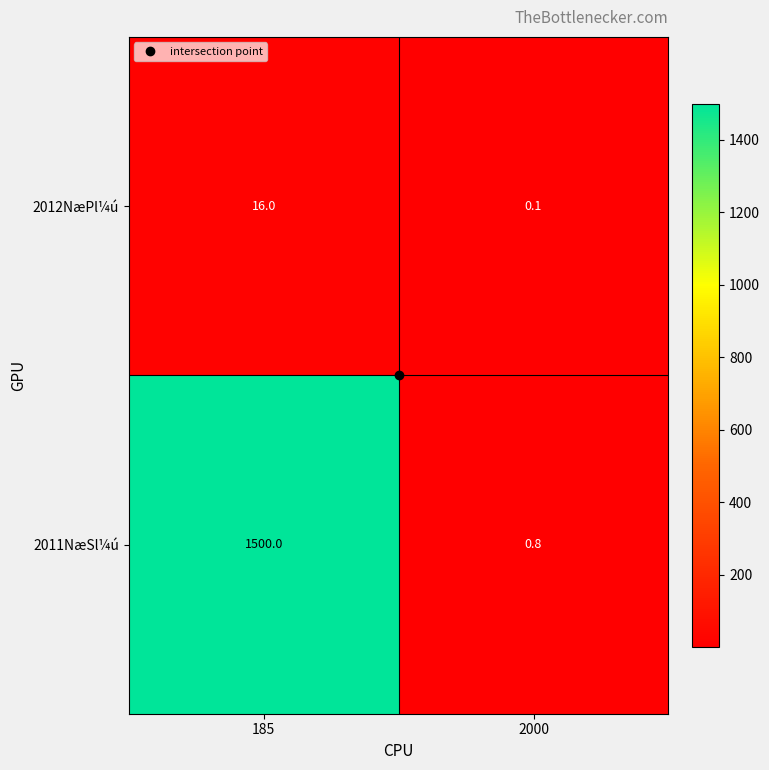

The value of 2012NæPl¼ú at 185 is 16.0. True or false?

True